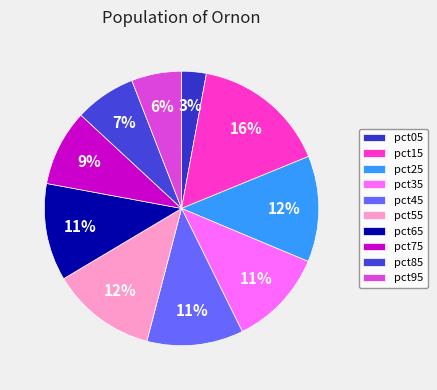

Do pct05 and pct25 together represent more than half of the pie?

No